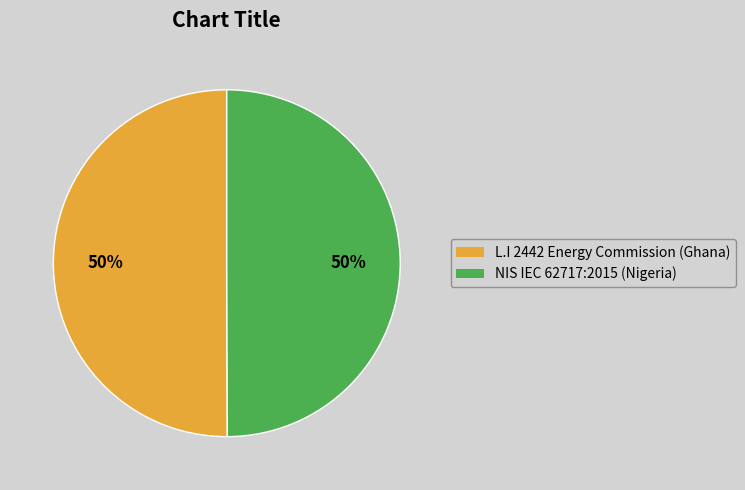

Count the number of slices in the pie.

2